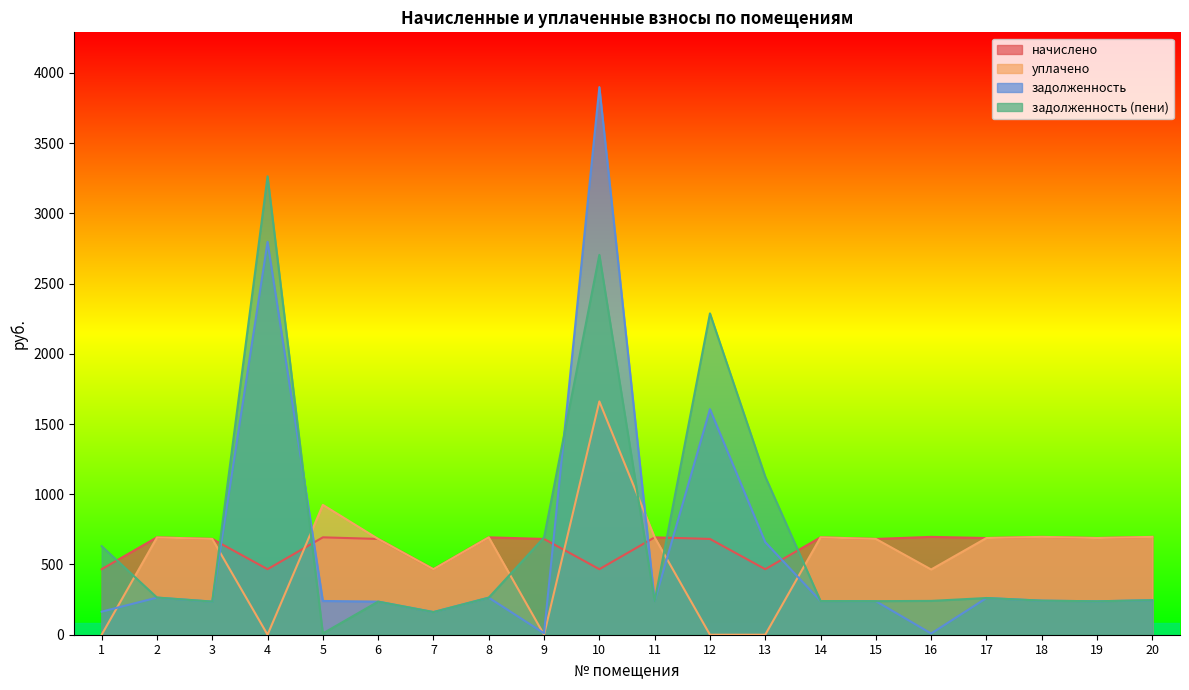

The уплачено series shows 1661.2 at 10. True or false?

True